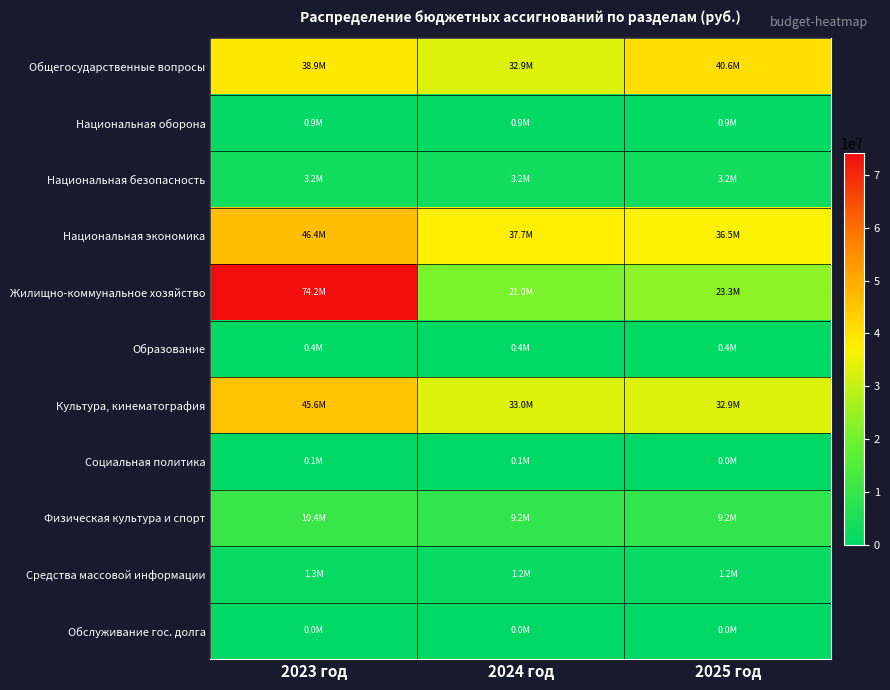

Reading left to right, list all the values displayed in this chart.

Общегосударственные вопросы: 2023 год=38869844.2	2024 год=32881113.1	2025 год=40571869.5
Национальная оборона: 2023 год=865900.0	2024 год=904725.0	2025 год=936340.0
Национальная безопасность: 2023 год=3160934.2	2024 год=3161534.2	2025 год=3161534.2
Национальная экономика: 2023 год=46377360.2	2024 год=37716459.3	2025 год=36537052.8
Жилищно-коммунальное хозяйство: 2023 год=74167735.5	2024 год=21029107.6	2025 год=23300761.1
Образование: 2023 год=378000.0	2024 год=378000.0	2025 год=378000.0
Культура, кинематография: 2023 год=45616416.5	2024 год=32983094.7	2025 год=32862612.7
Социальная политика: 2023 год=98274.5	2024 год=53518.3	2025 год=48988.3
Физическая культура и спорт: 2023 год=10405582.1	2024 год=9193788.8	2025 год=9193788.8
Средства массовой информации: 2023 год=1302930.1	2024 год=1197194.7	2025 год=1197194.7
Обслуживание гос. долга: 2023 год=3830.2	2024 год=1825.1	2025 год=0.0